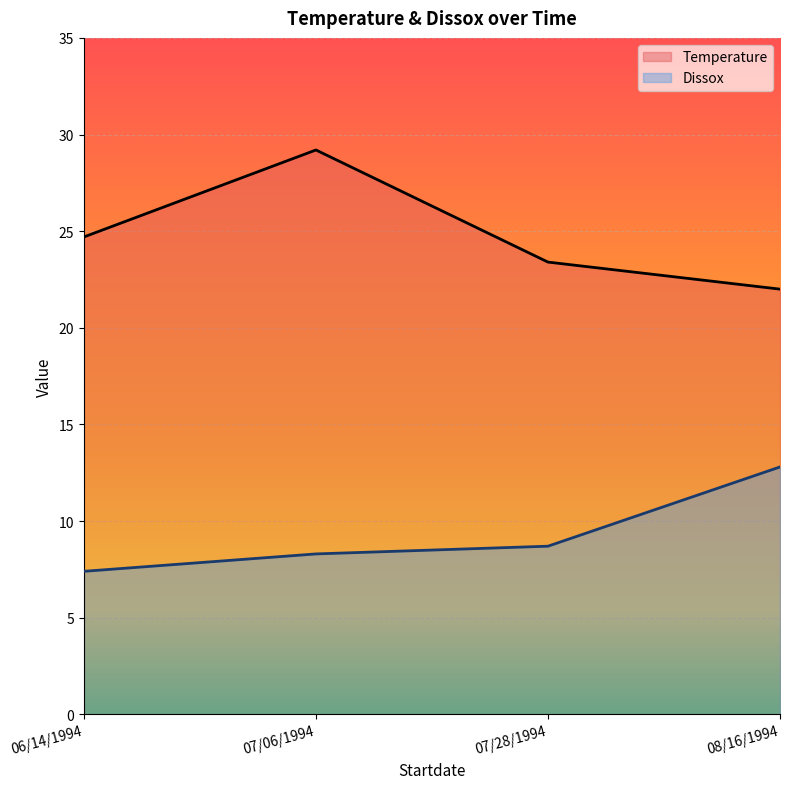

Reading right to left, what are all the values shown in this chart?

Temperature: 08/16/1994=22.0	07/28/1994=23.4	07/06/1994=29.2	06/14/1994=24.7
Dissox: 08/16/1994=12.8	07/28/1994=8.7	07/06/1994=8.3	06/14/1994=7.4